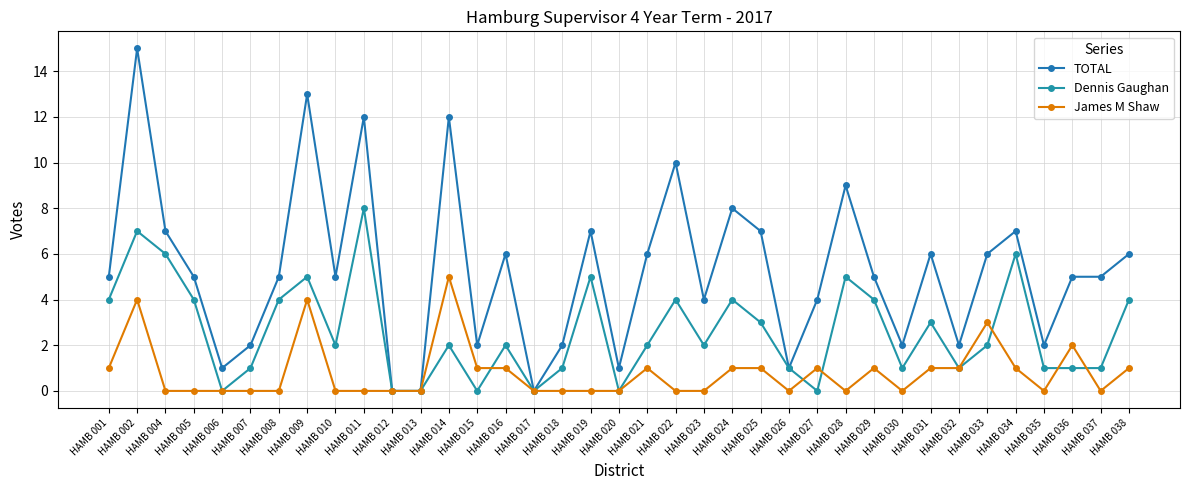

Where do James M Shaw and Dennis Gaughan first cross each other?

HAMB 015 and HAMB 016